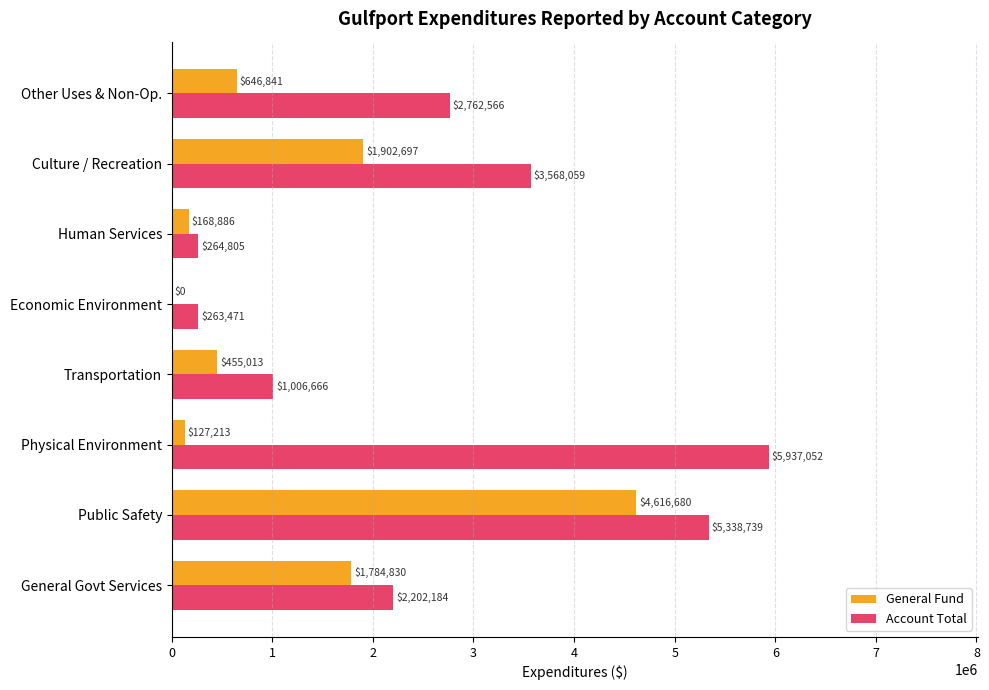

Where is General Fund nearest to the value 2308340?

Culture / Recreation